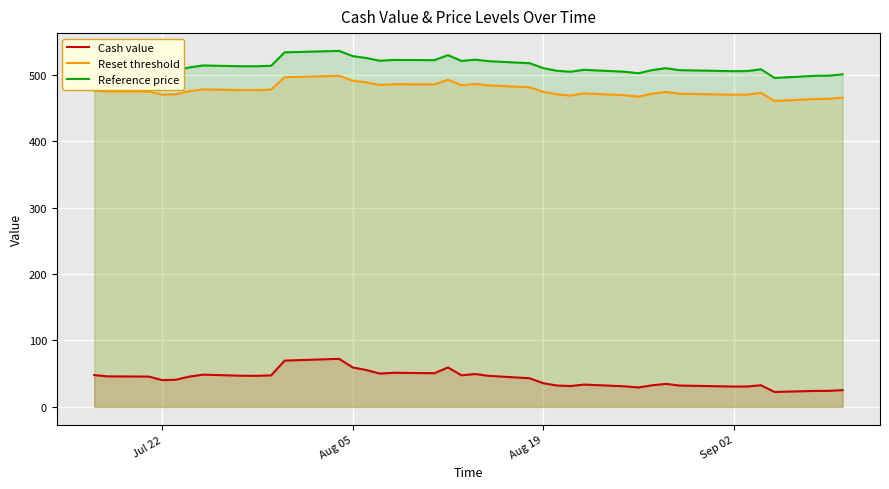

Is it true that Reference price equals 505.3 at Jul 22?

True